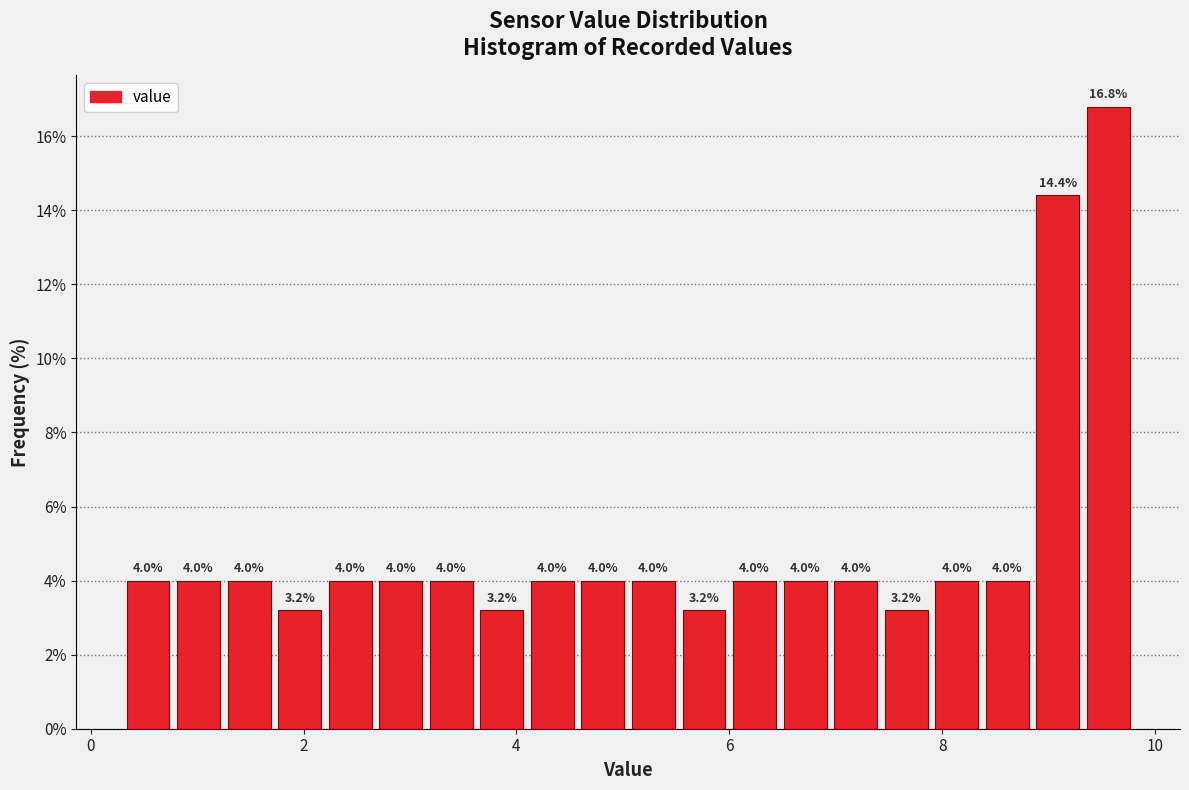

Read against the x-axis, roughly where is the centre of the tallest bar?

9.6